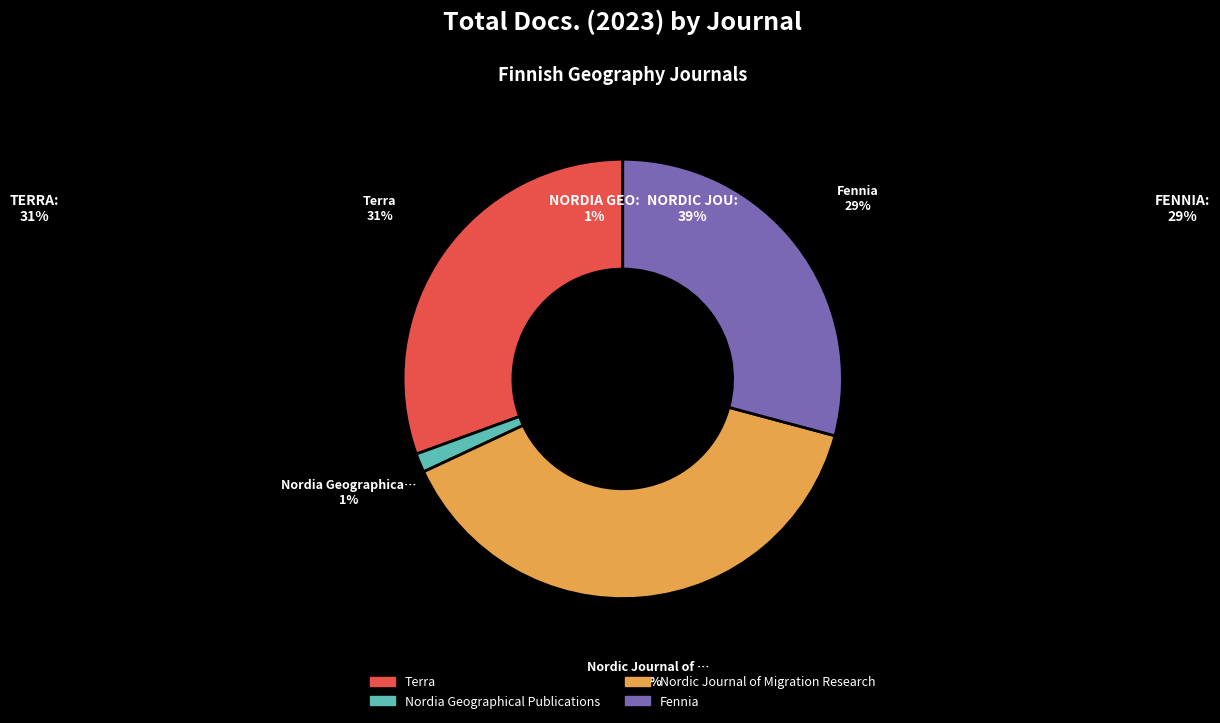

Combined, do Fennia and Nordic Journal of Migration Research account for over 50%?

Yes